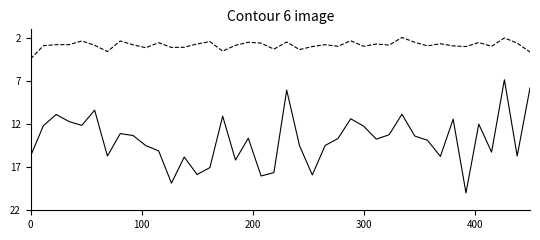

What is the greatest value displayed?

20.0